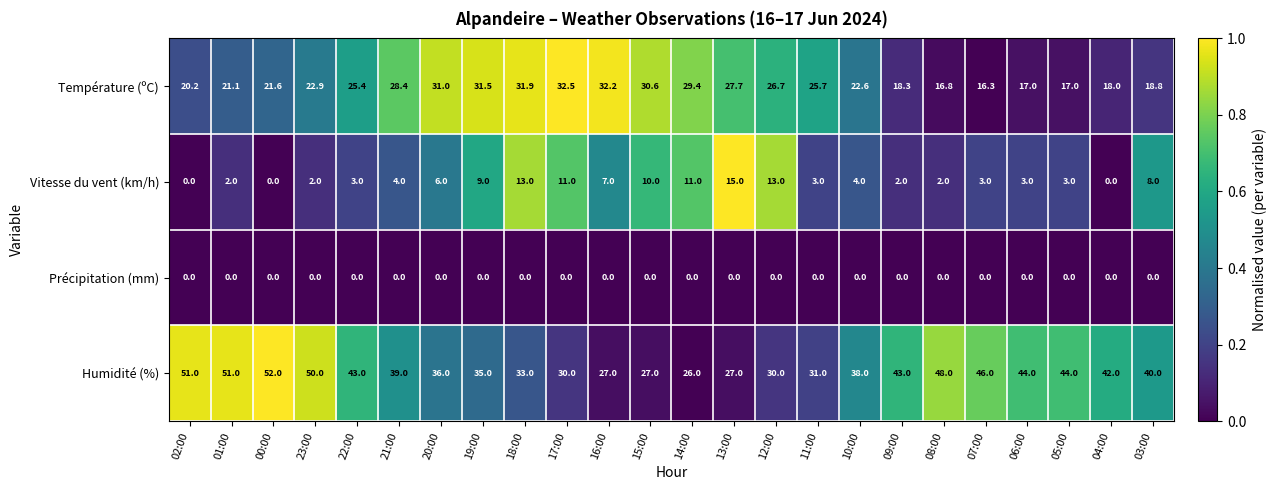

What value does the Humidité (%) series have at 09:00?

43.0